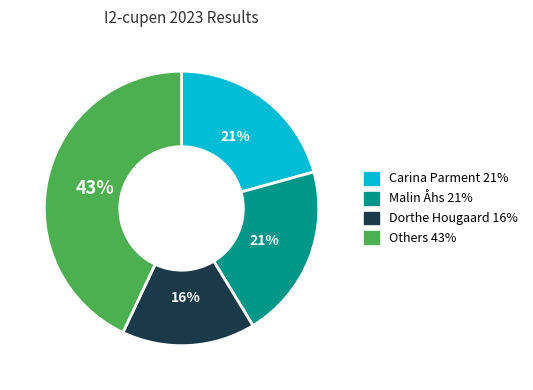

To the nearest percent, what is the difference between the largest and smallest slice percentages?

27%